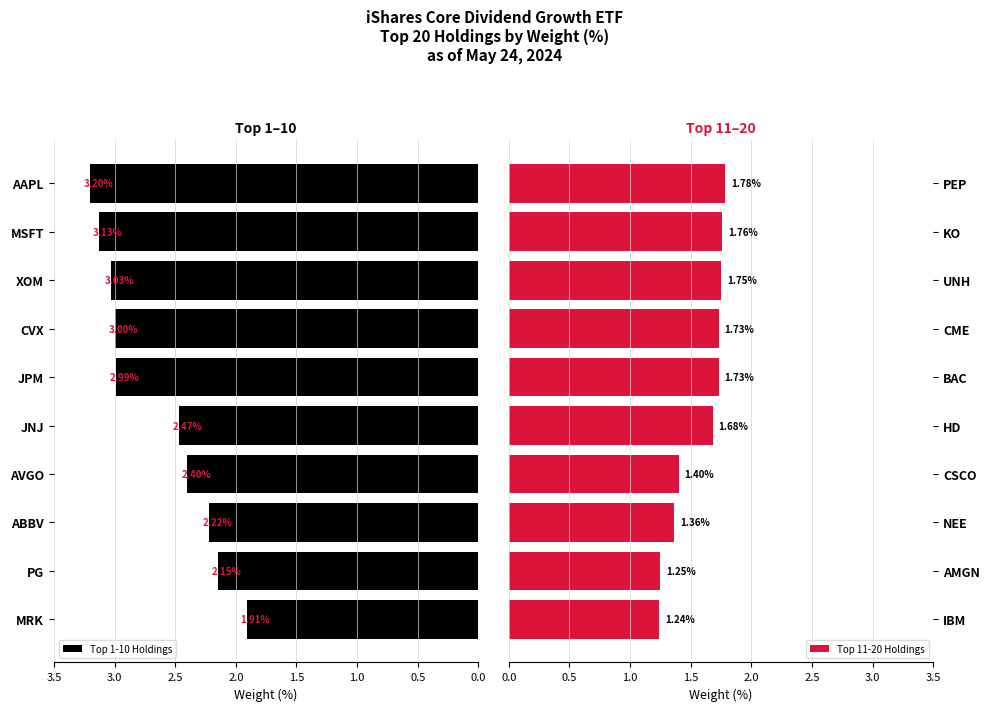

What is the average value of the Top 11-20 Holdings series?

1.6